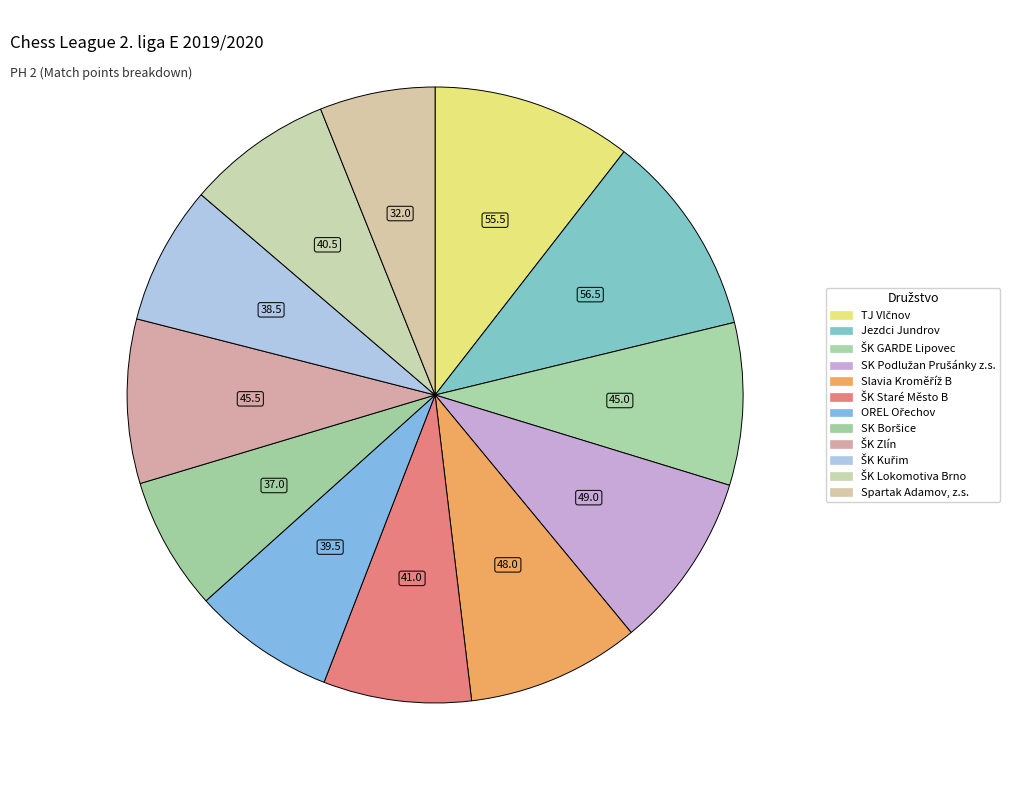

Which category has the biggest portion of the pie?

Jezdci Jundrov